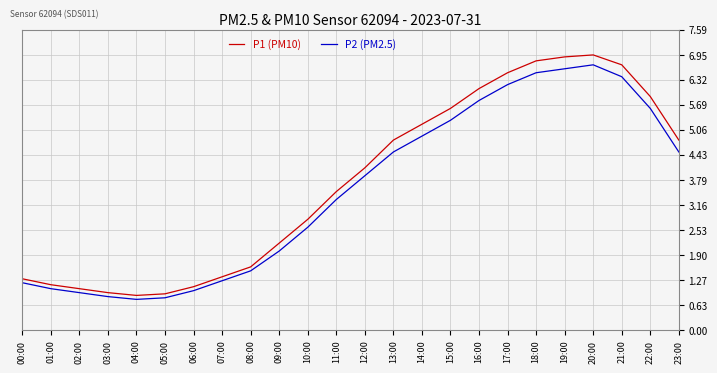

What is the difference between the second highest and minimum values in the P1 (PM10) series?

6.0